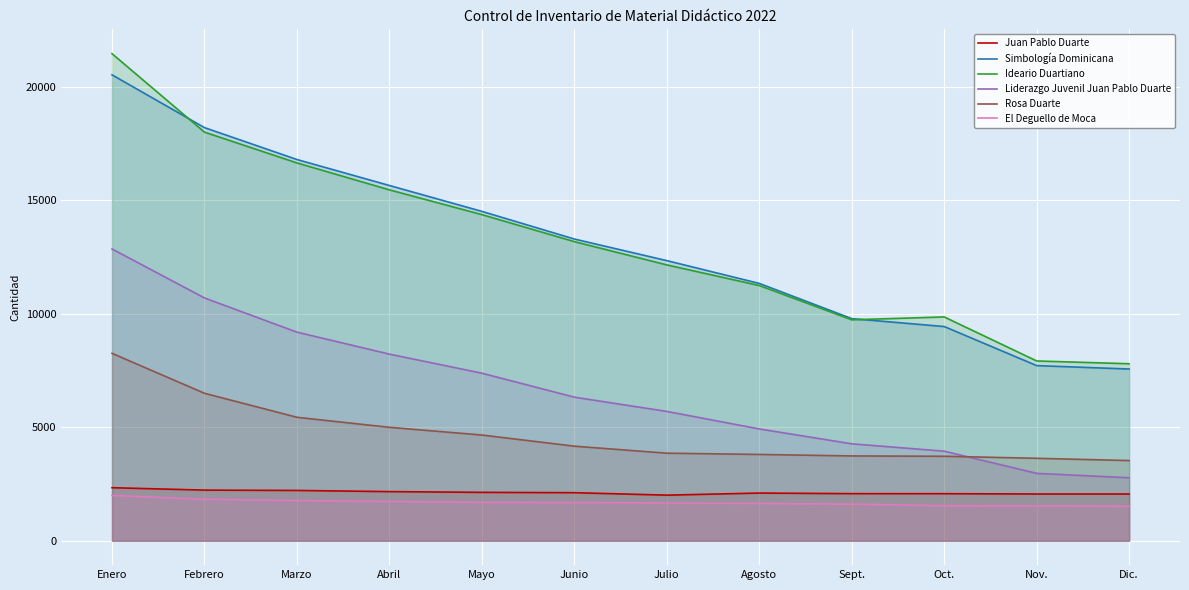

Count the number of categories in the chart.

12